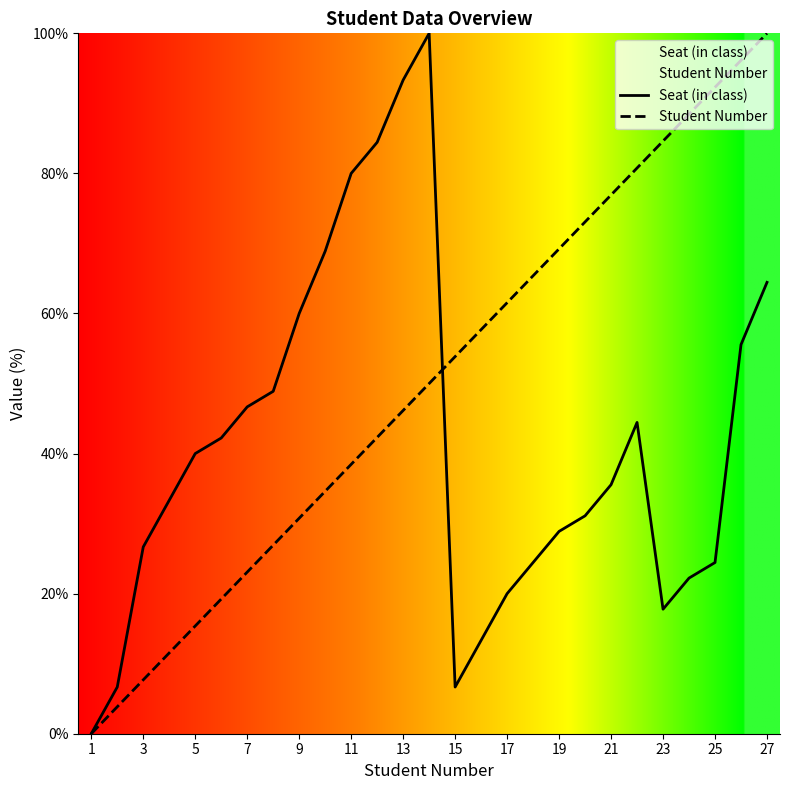

Rank the series by their average value, from lowest to highest.

Seat (in class), Student Number